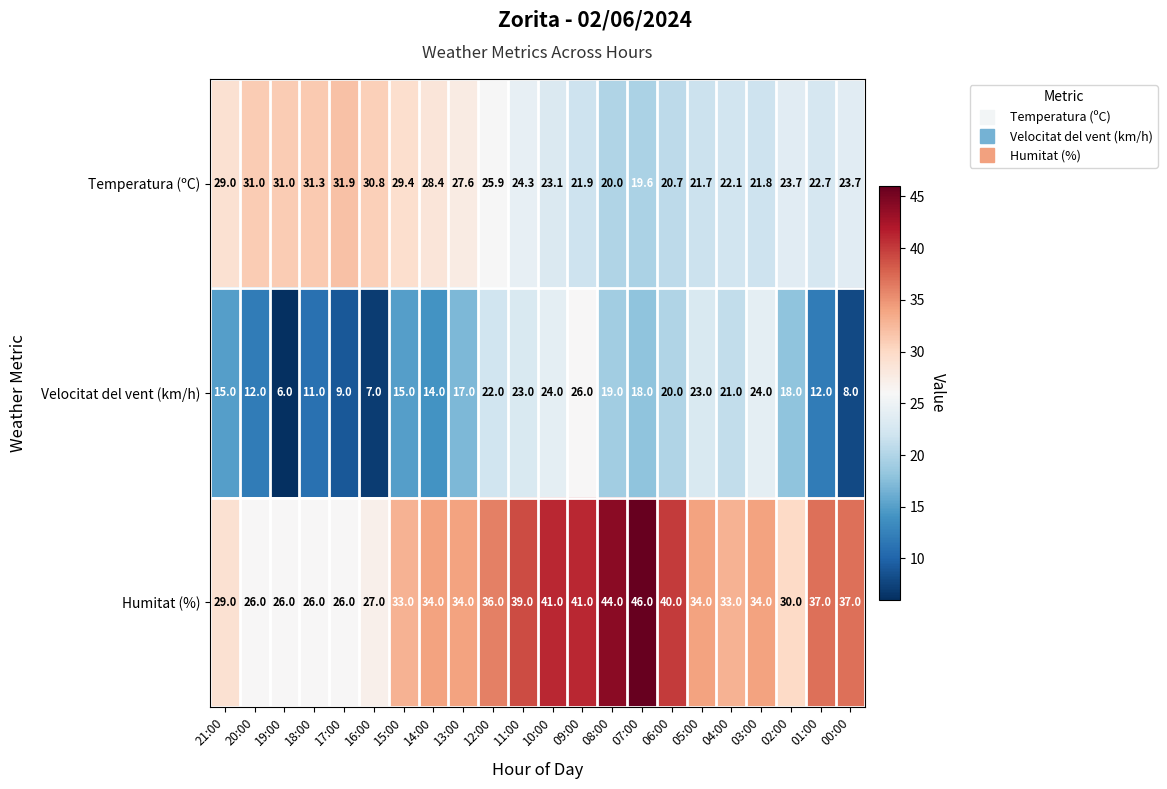

Which series has the largest total across all categories?

Humitat (%)